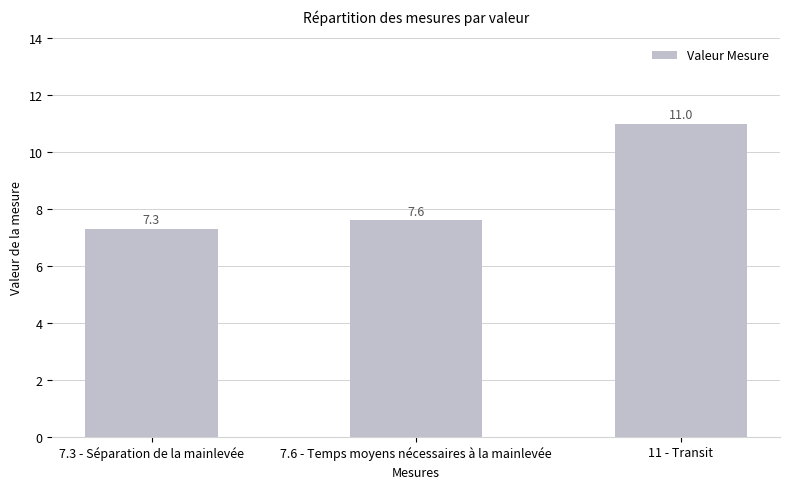

What is the label of the 2nd bar from the right?

7.6 - Temps moyens nécessaires à la mainlevée